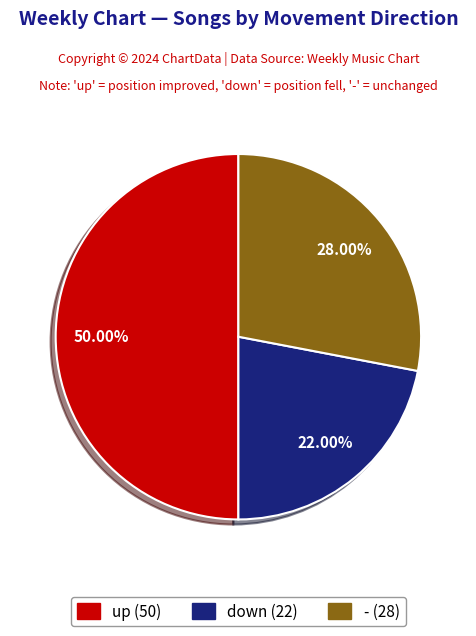

To the nearest percent, what is the combined percentage of - and up?

78%